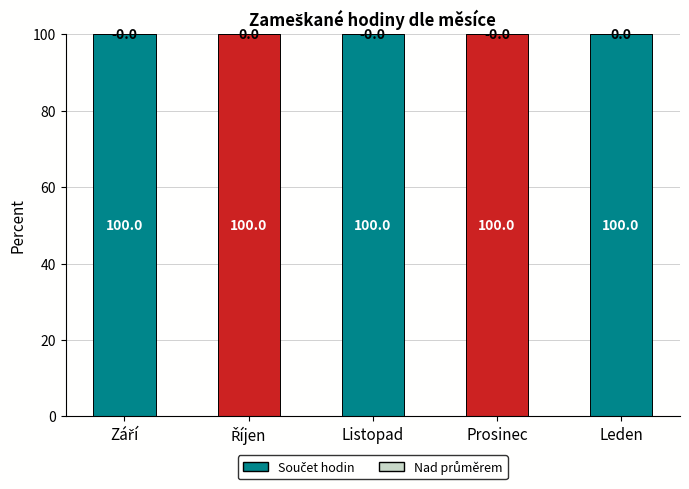

Is it true that Průměr equals -0.0 at Prosinec?

True